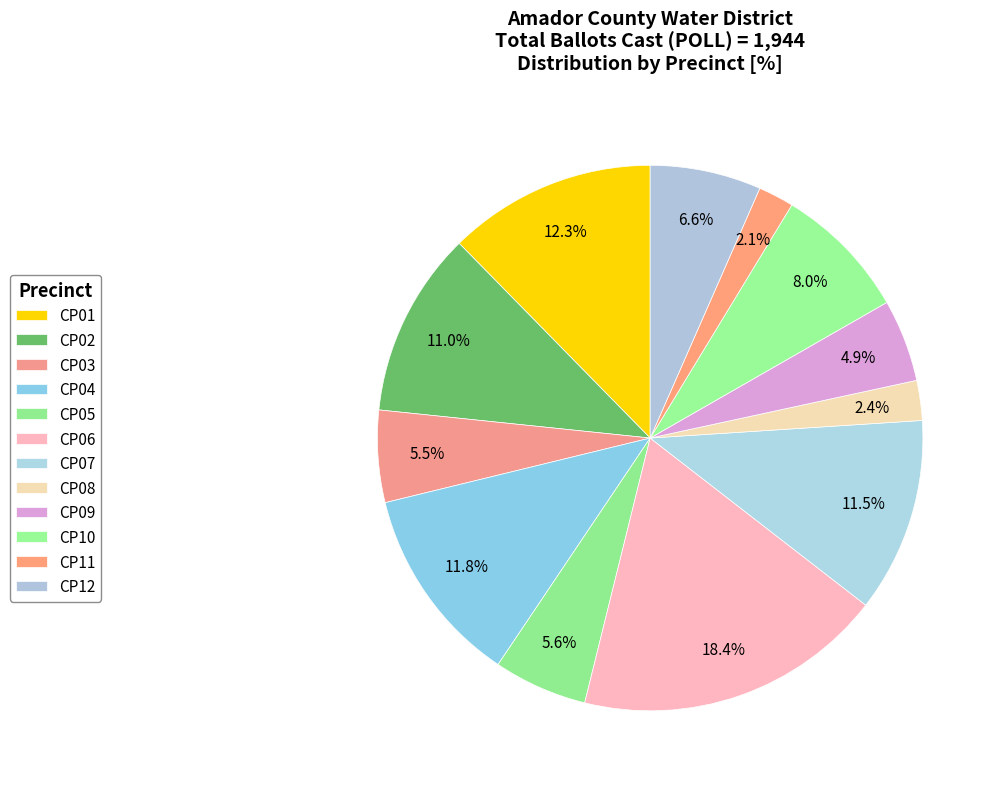

How many slices are in this pie chart?

12